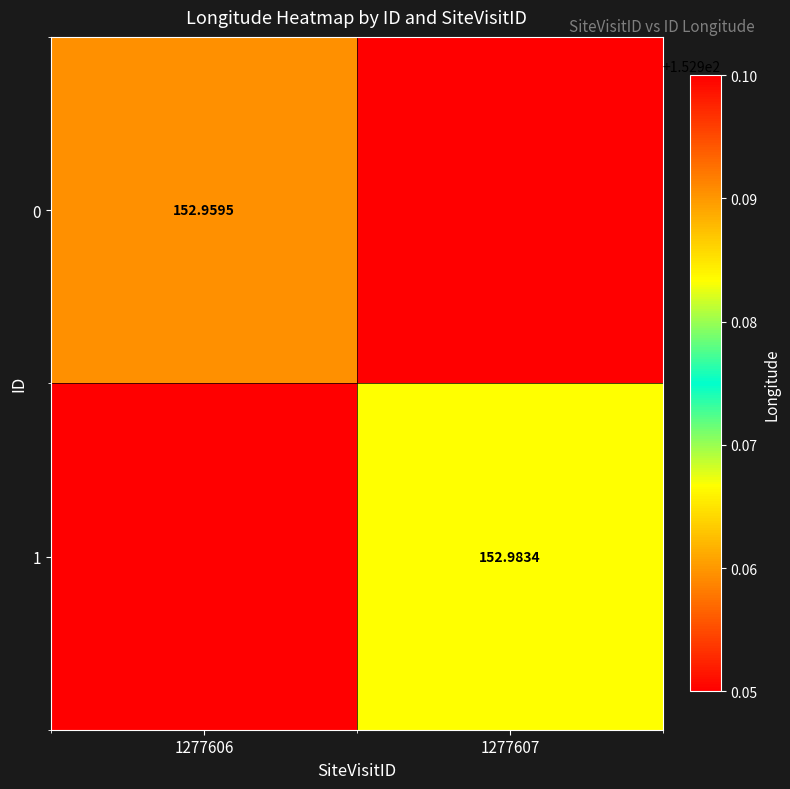

What is the sum of all 0 values?

153.0